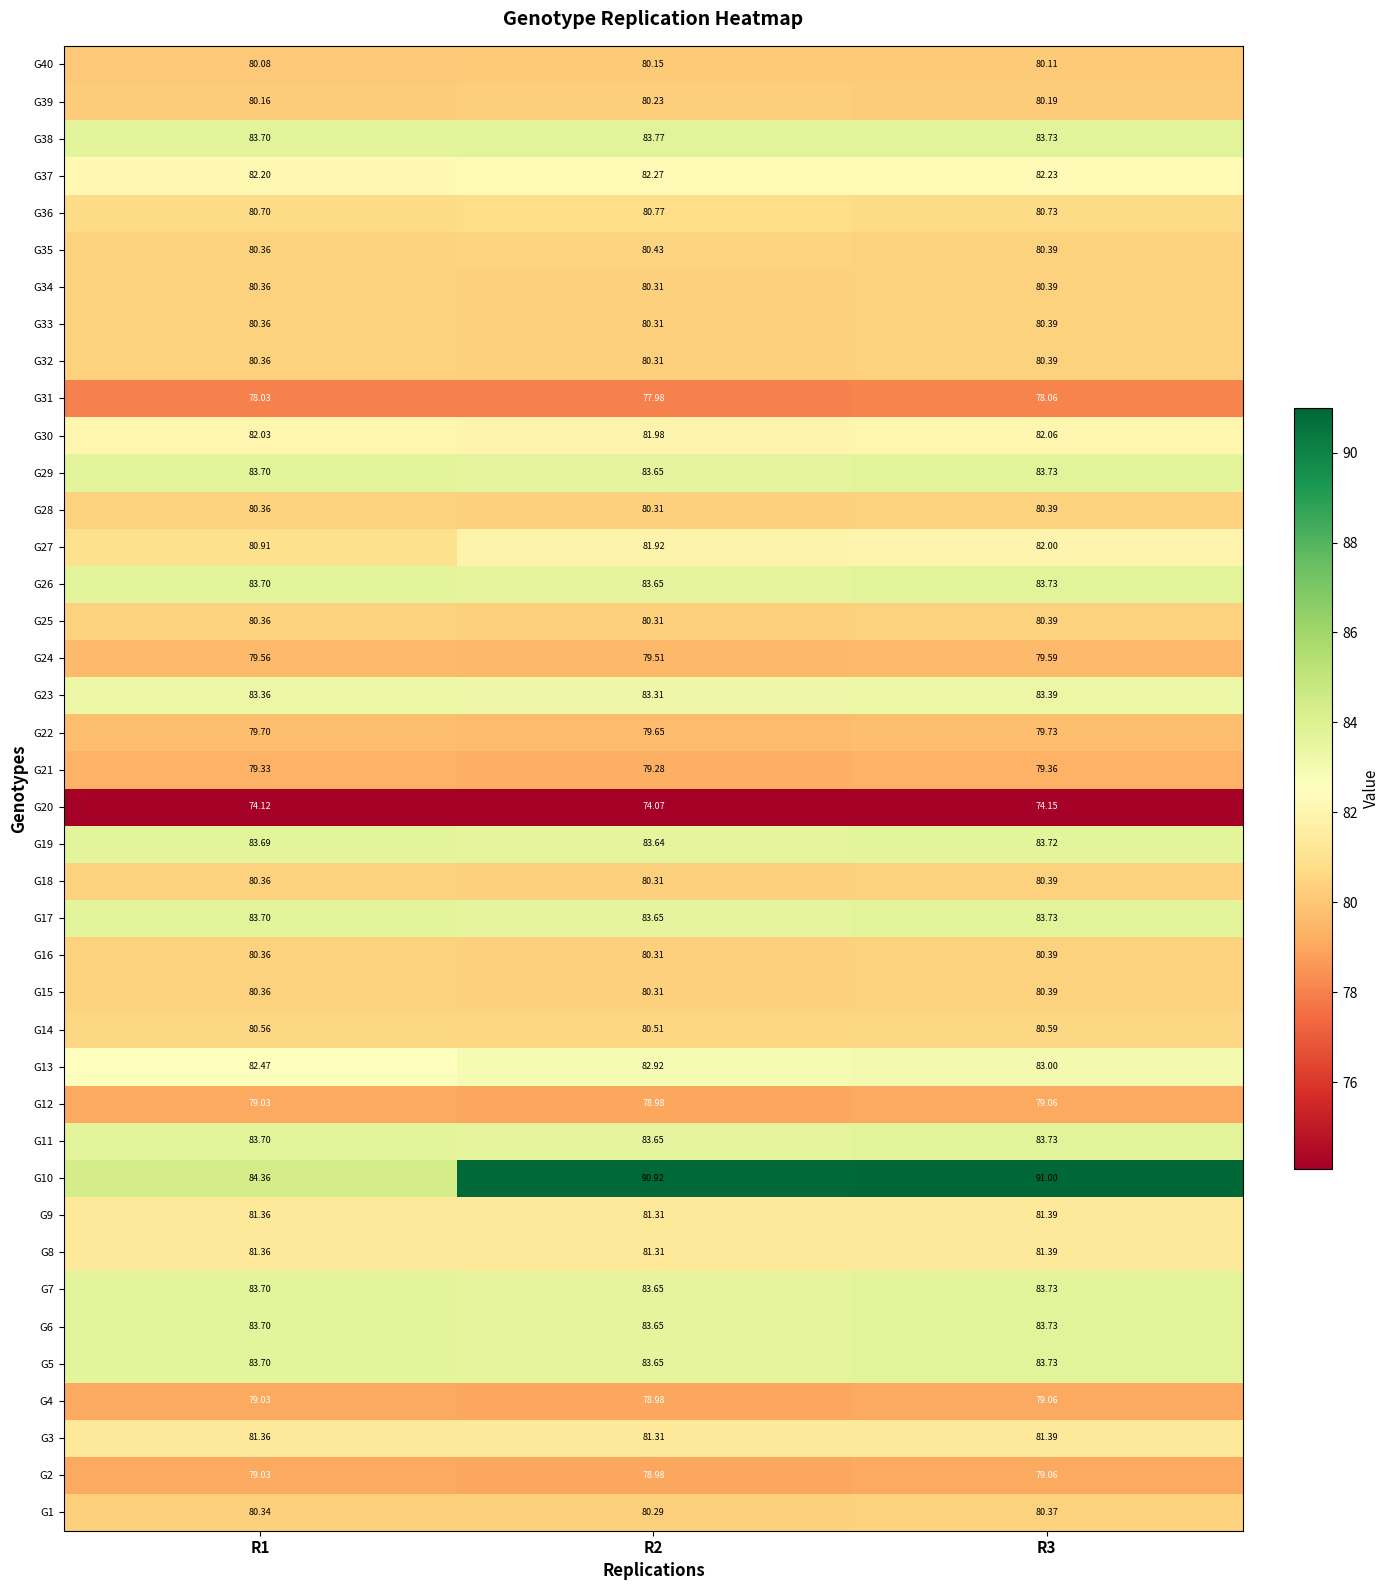

Which label corresponds to the largest value in the chart?

R3